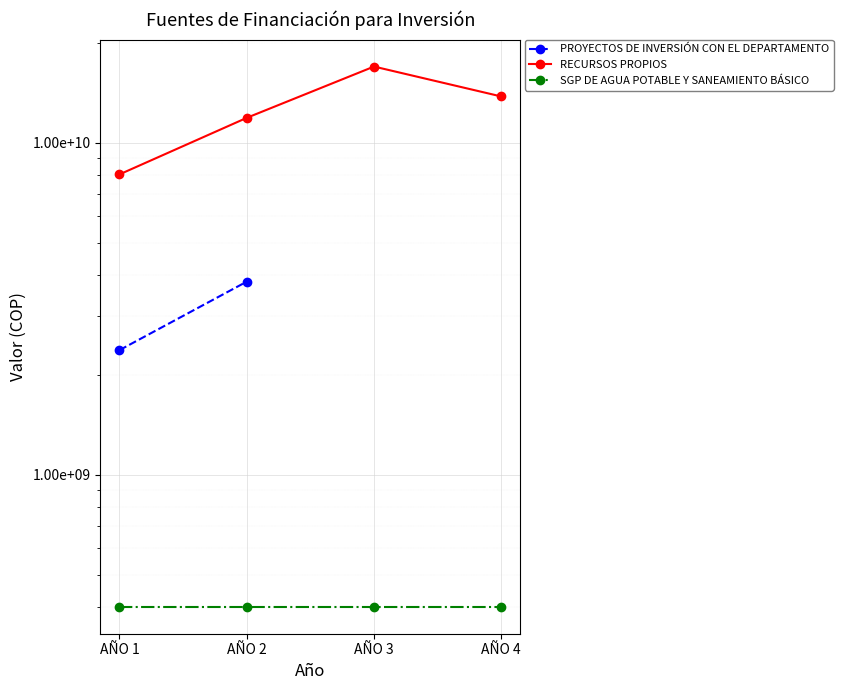

What is the maximum value shown in the chart?

16975028199.0